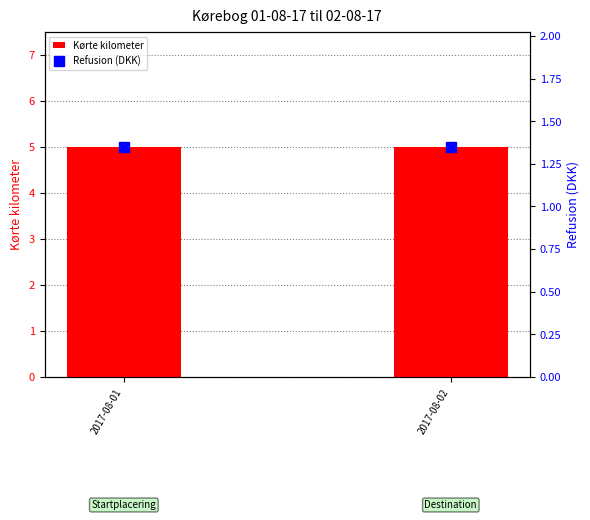

List the labels in order of Refusion (DKK) value, smallest first.

2017-08-01, 2017-08-02